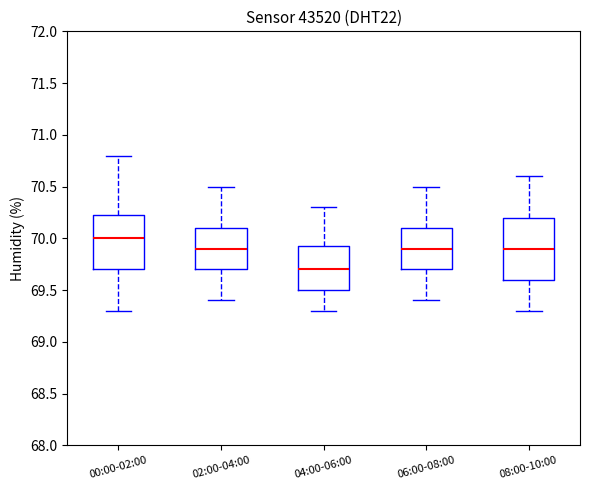

Where does the median line of the box for 08:00-10:00 sit on the y-axis? The values are not printed on the chart, so give them approximately, as read against the axis.

69.90